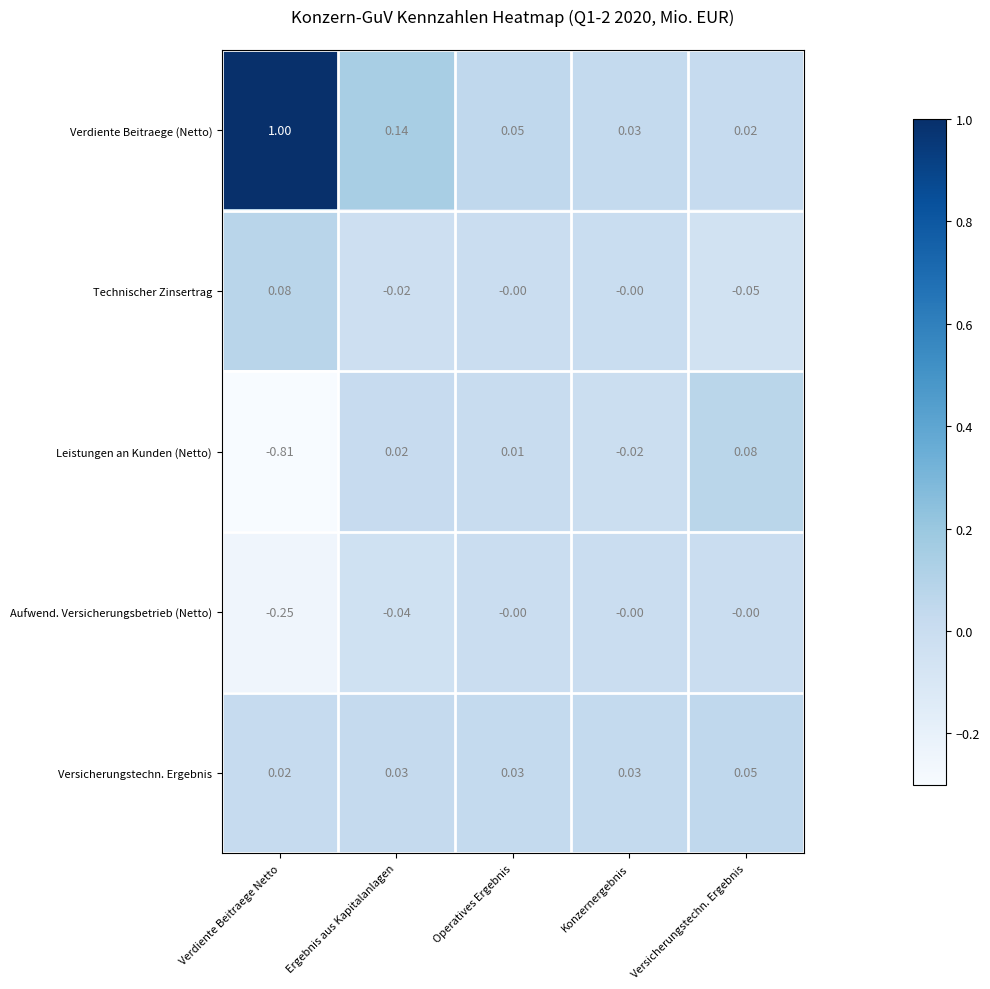

At Versicherungstechn. Ergebnis, list the series in order from largest to smallest.

Leistungen an Kunden (Netto), Versicherungstechn. Ergebnis, Verdiente Beitraege (Netto), Aufwend. Versicherungsbetrieb (Netto), Technischer Zinsertrag